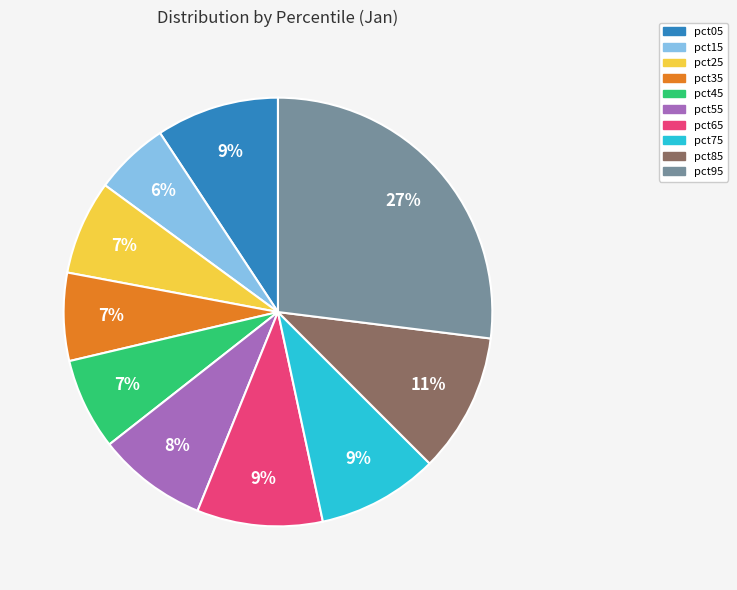

Do pct45 and pct05 together represent more than half of the pie?

No